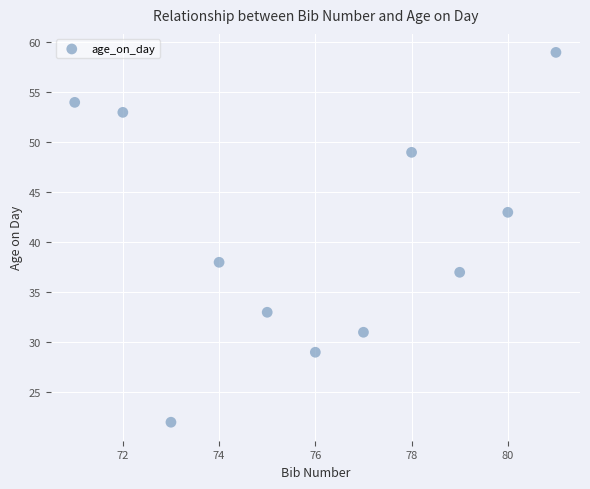

What Y value in the scatter plot is closest to 40?

38